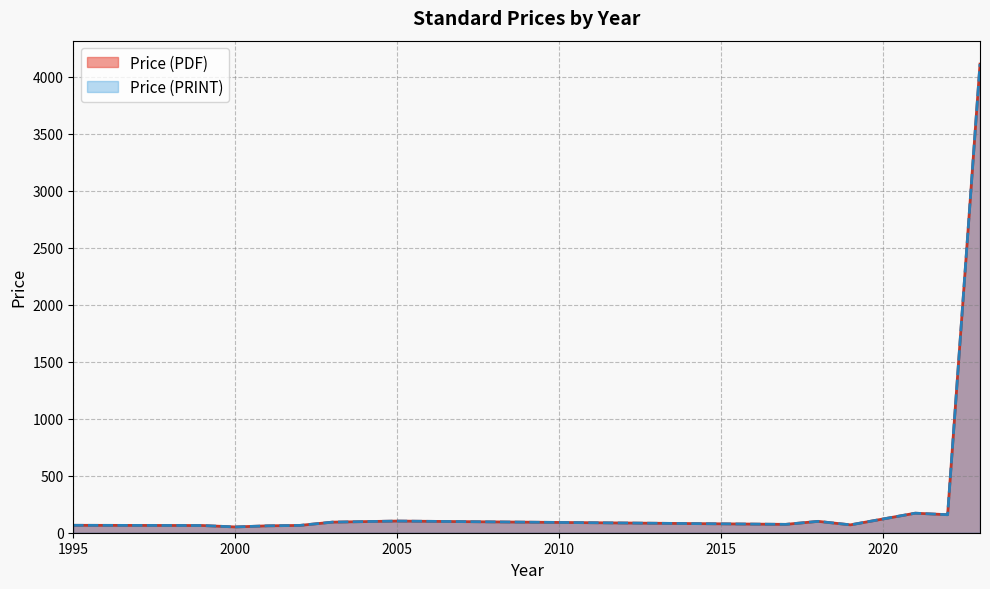

Does the chart have visible grid lines?

Yes